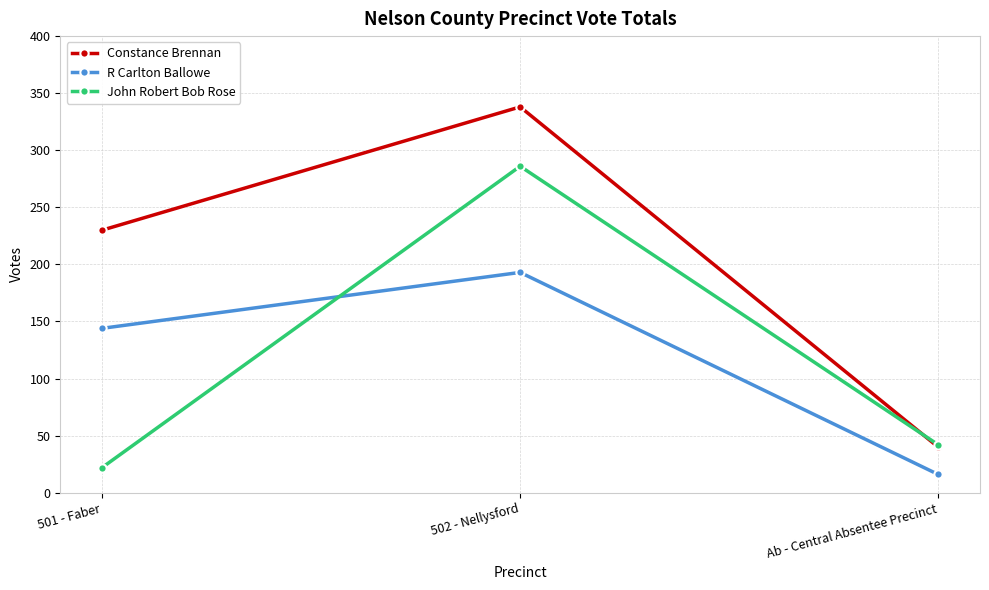

True or false: R Carlton Ballowe has a value of 144 at 501 - Faber.

True